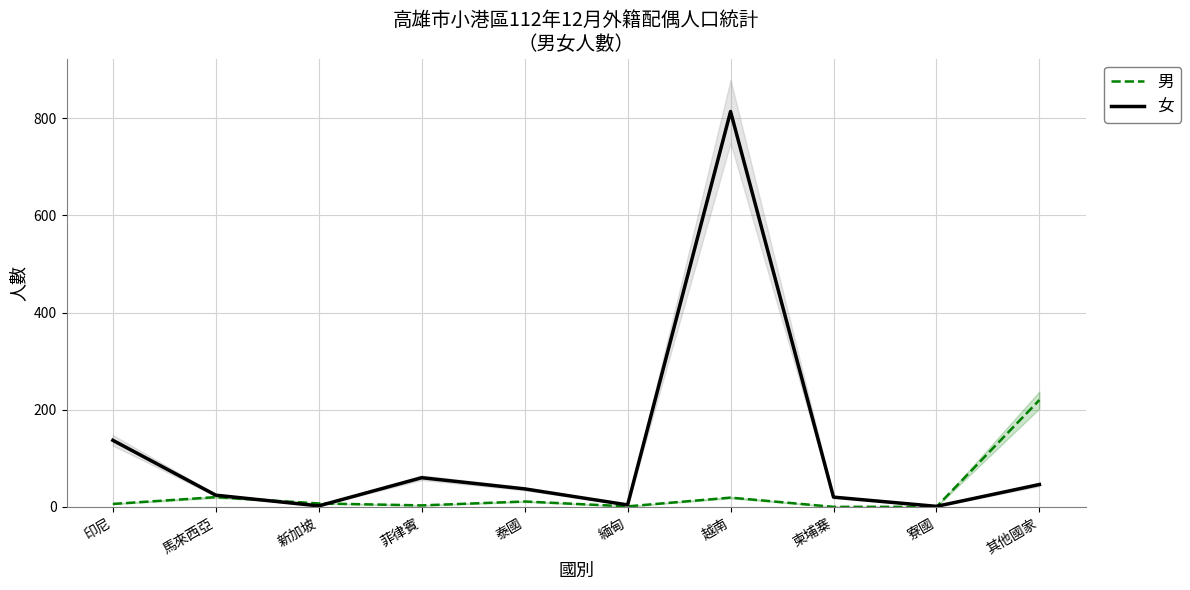

How many data points in 男 are less than 7?

5